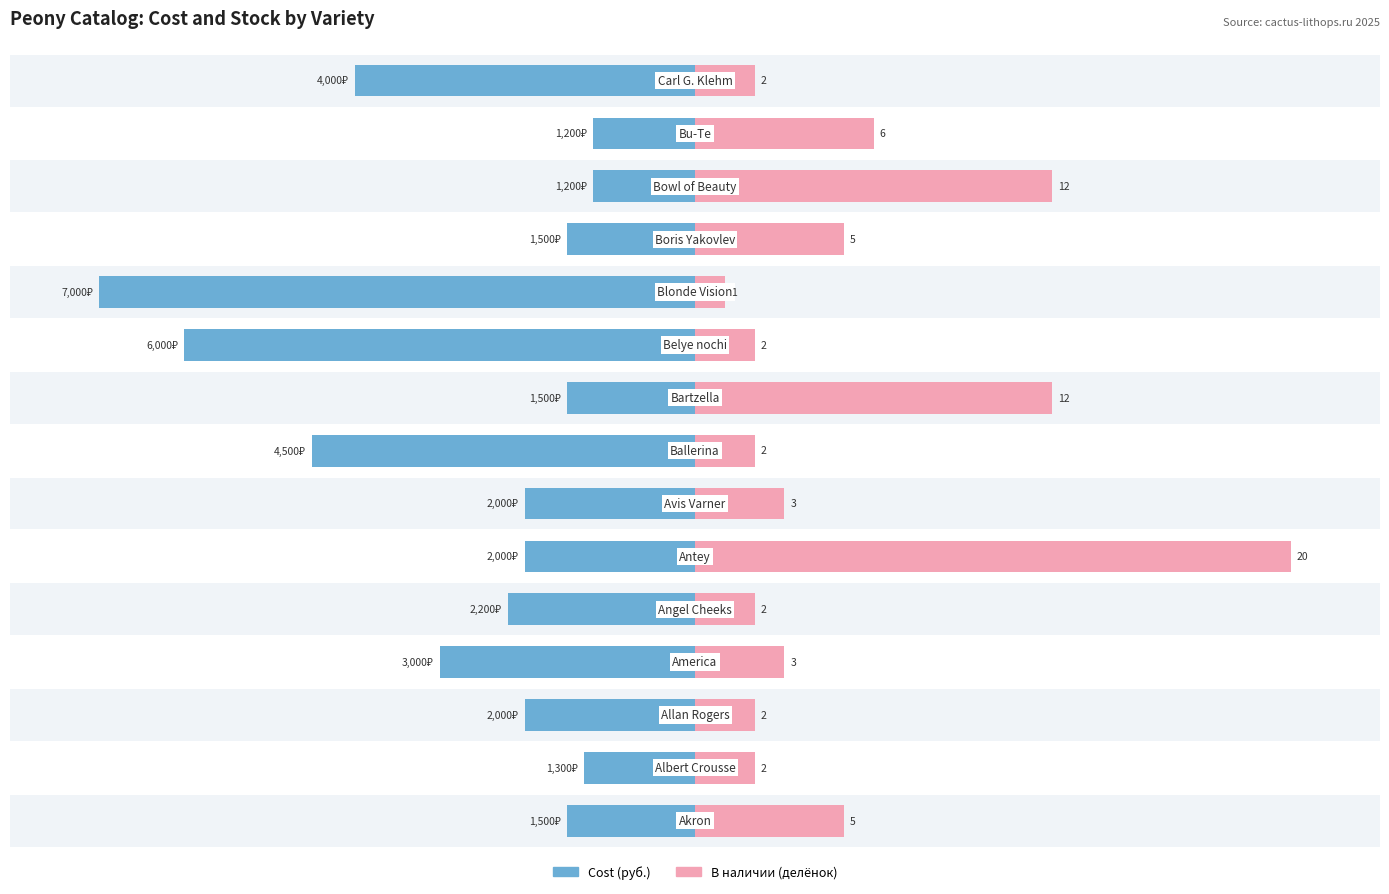

What is the difference between the highest and lowest values at 1?

28.6